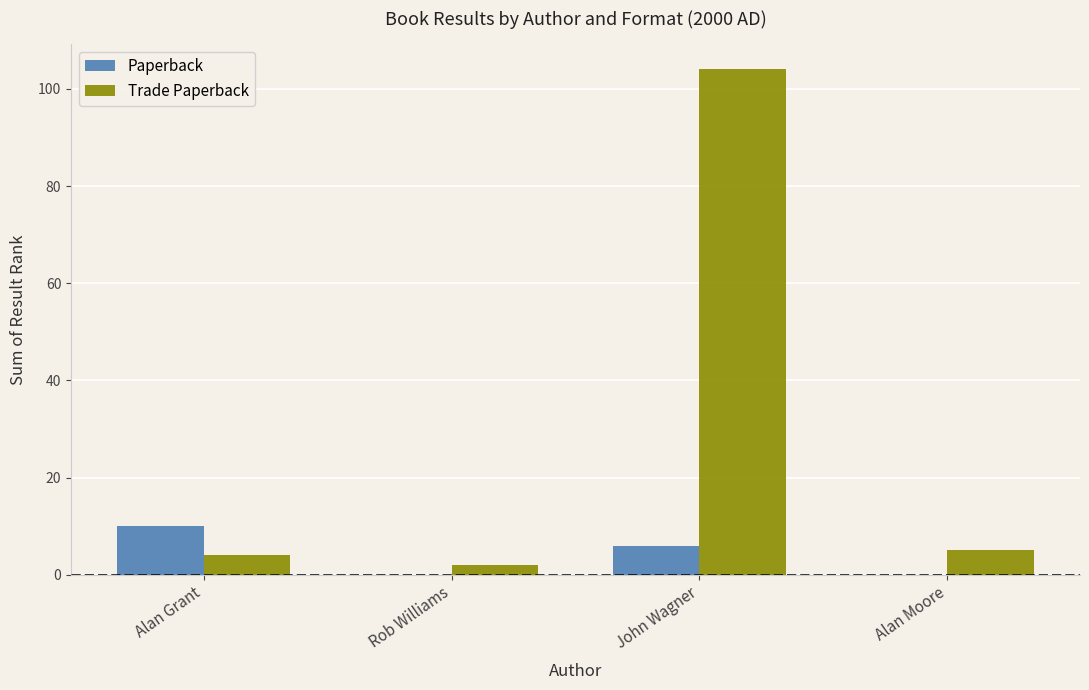

True or false: Paperback has a value of 4 at Alan Grant.

False